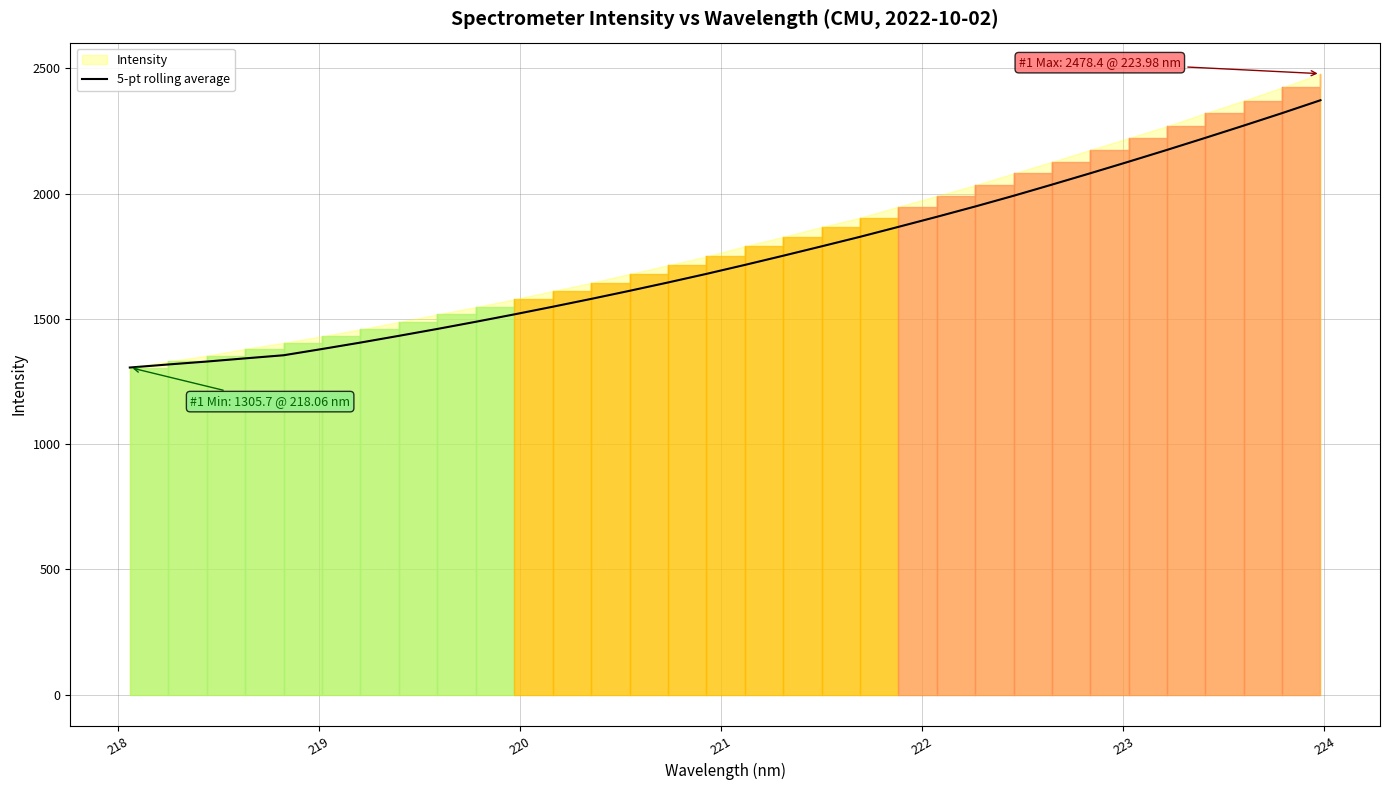

How many lines are shown in the chart?

1